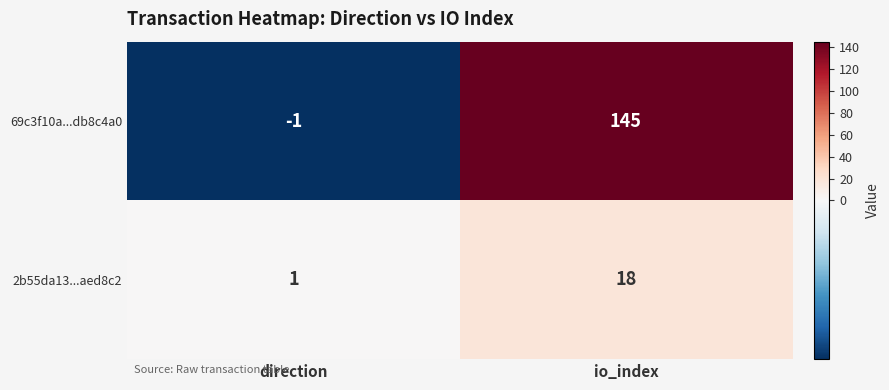

Count the number of data series in this chart.

2